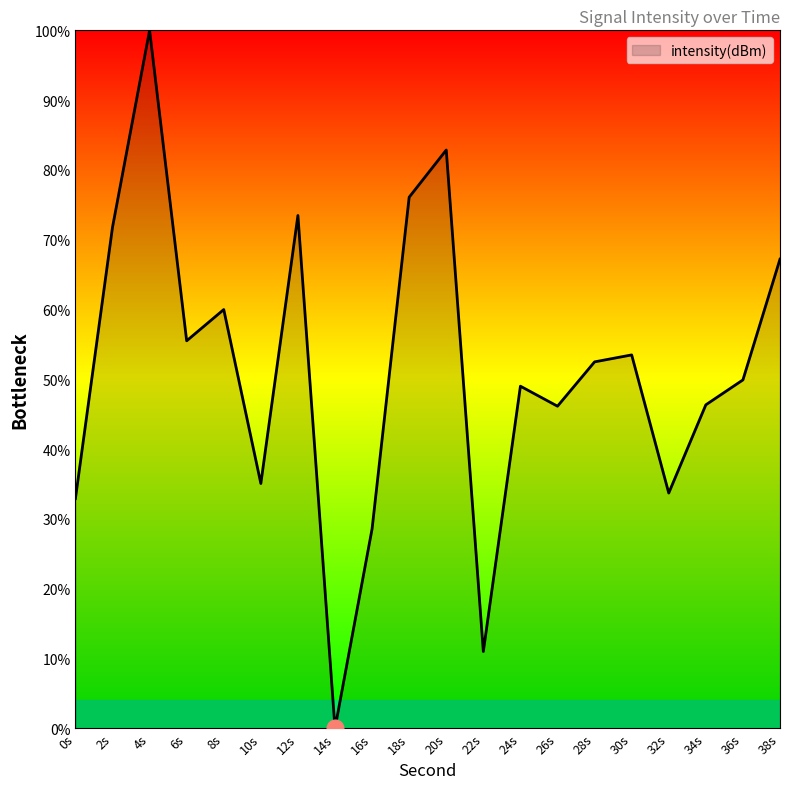

Which has a higher value, 10s or 16s?

10s